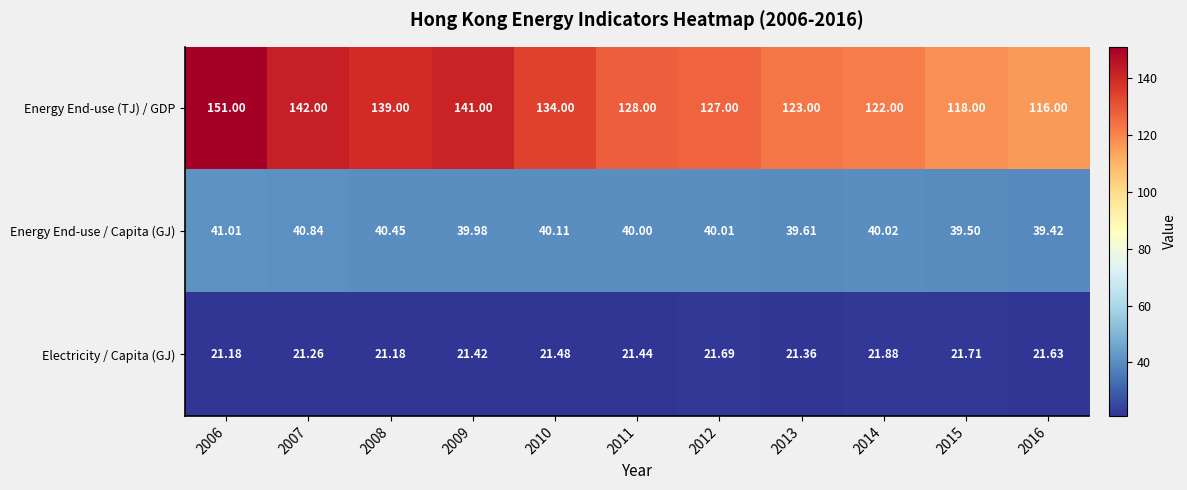

Which series has the largest range (max minus min)?

Energy End-use (TJ) / GDP